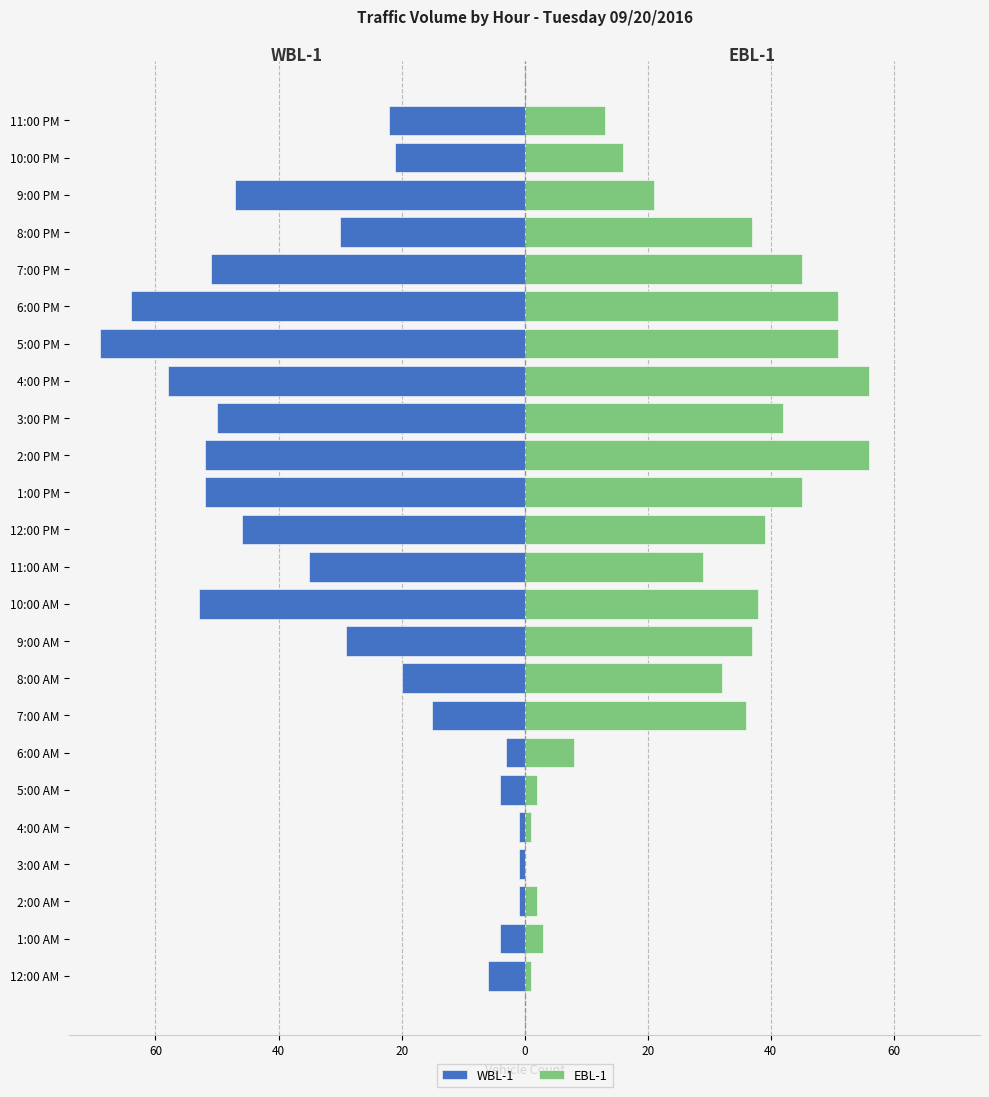

The WBL-1 series shows -21 at 10:00 PM. True or false?

True